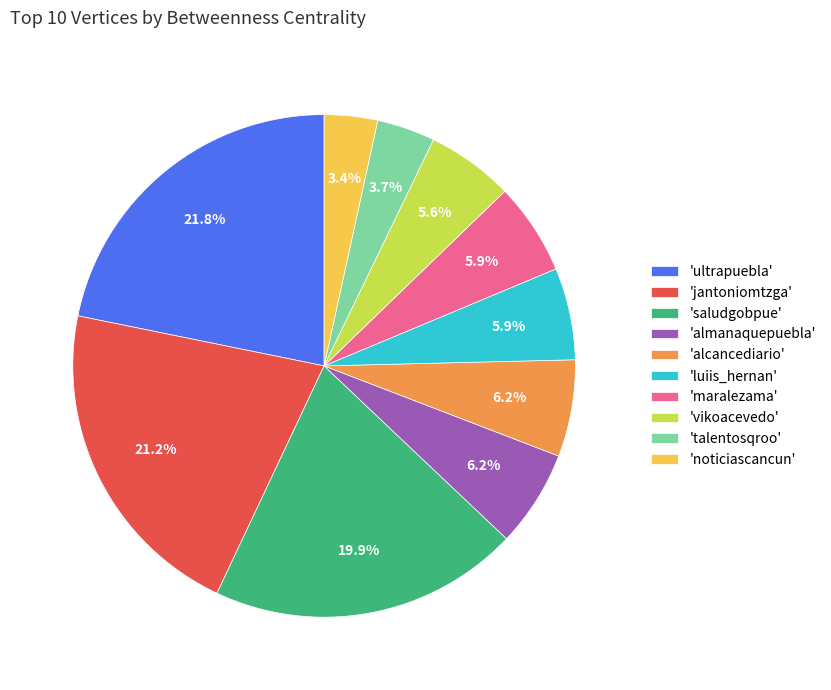

Which has a higher value, 'talentosqroo' or 'luiis_hernan'?

'luiis_hernan'